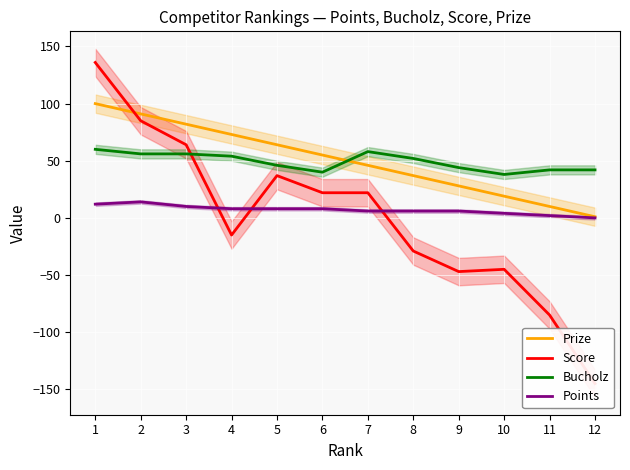

Reading left to right, what are all the values shown in this chart?

Prize: 100	91	82	73	64	55	46	37	28	19	10	1
Score: 136	85	64	-15	37	22	22	-29	-47	-45	-85	-145
Bucholz: 60	56	56	54	46	40	58	52	44	38	42	42
Points: 12	14	10	8	8	8	6	6	6	4	2	0